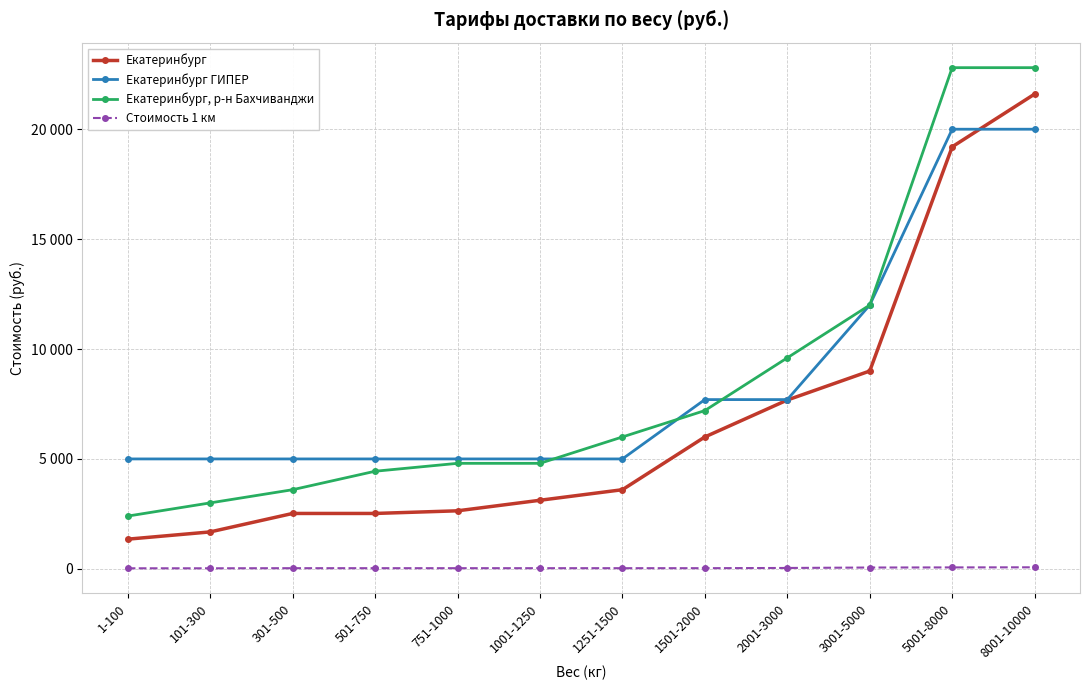

What is the smallest value displayed?

25